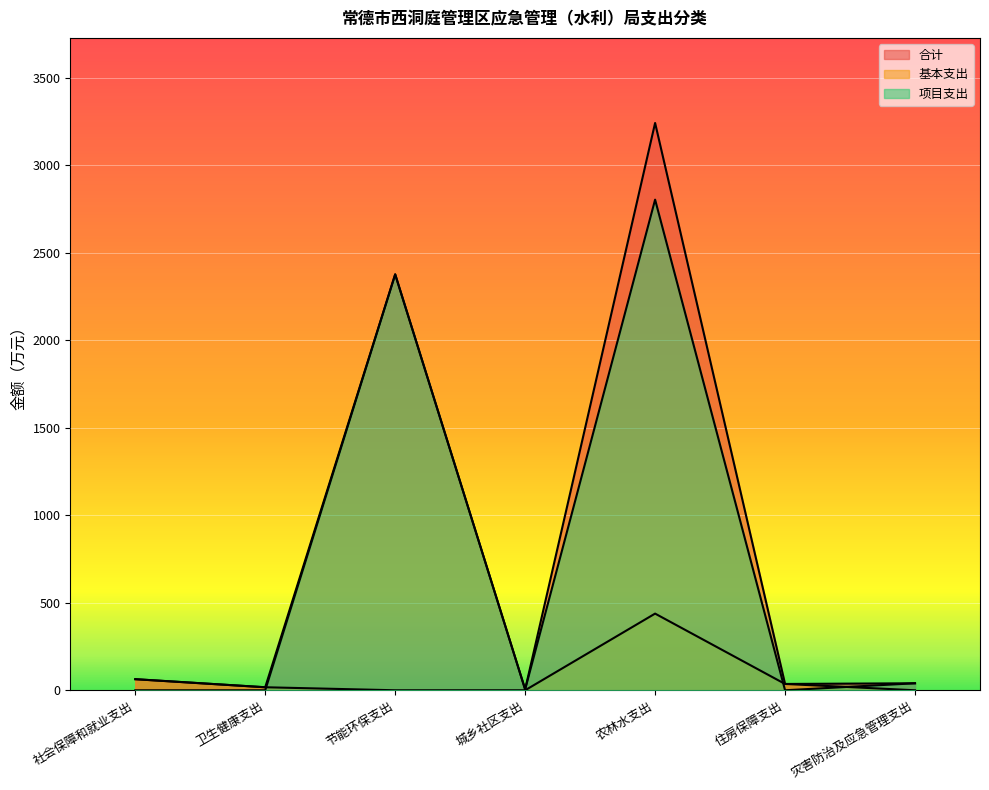

How many intersections are there between 项目支出 and 基本支出?

3